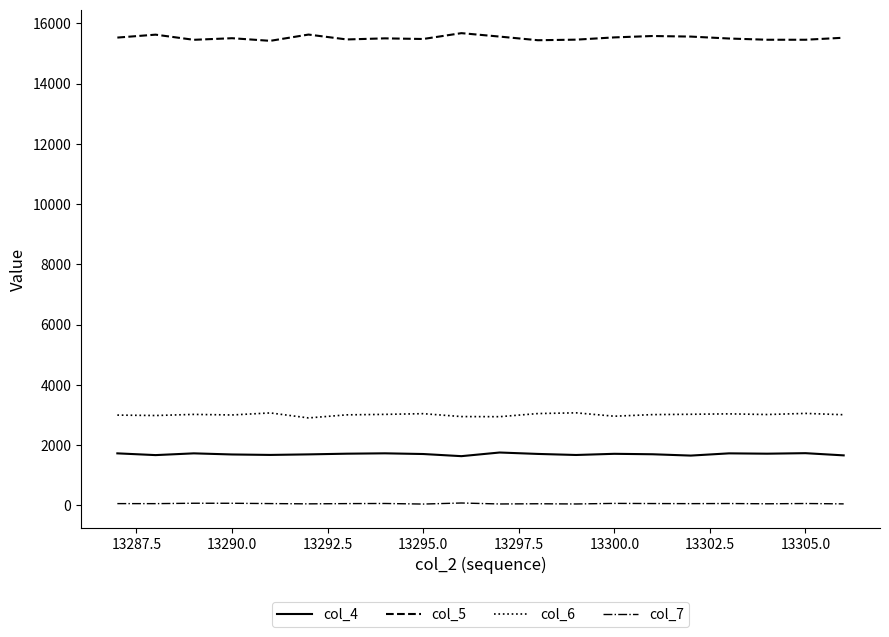

What is the maximum value shown in the chart?

15674